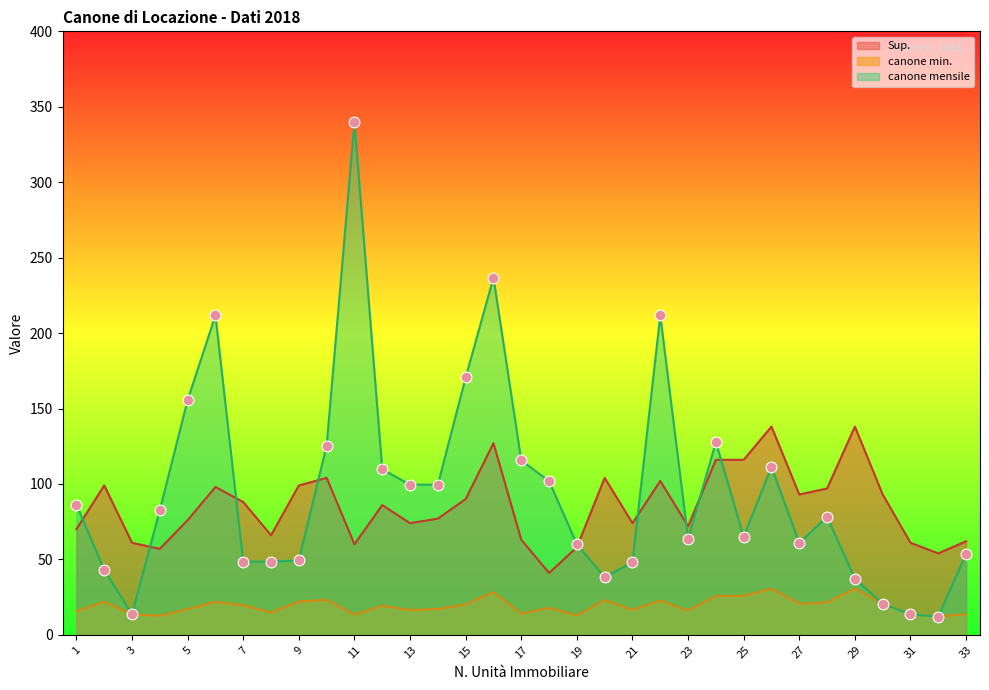

Which series reaches the minimum Y coordinate?

canone min.